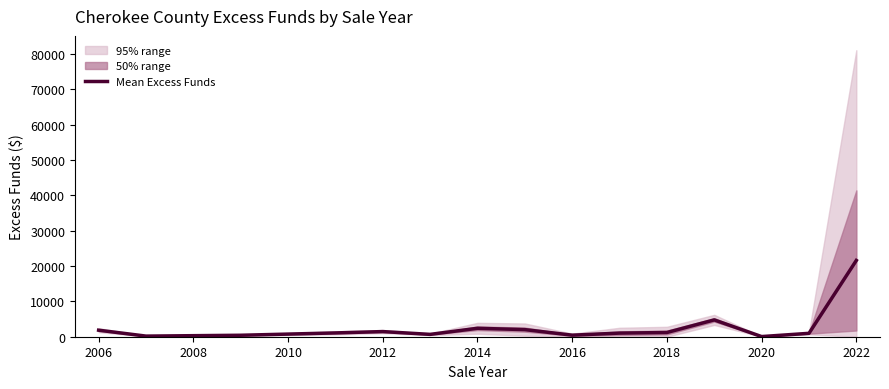

What is the greatest value displayed?

21591.5